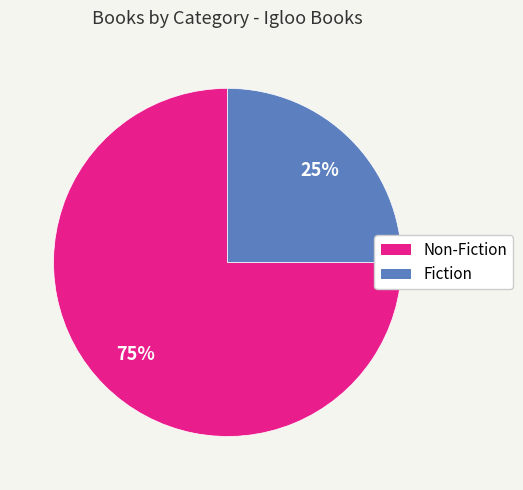

Is there a majority slice in this chart?

Yes